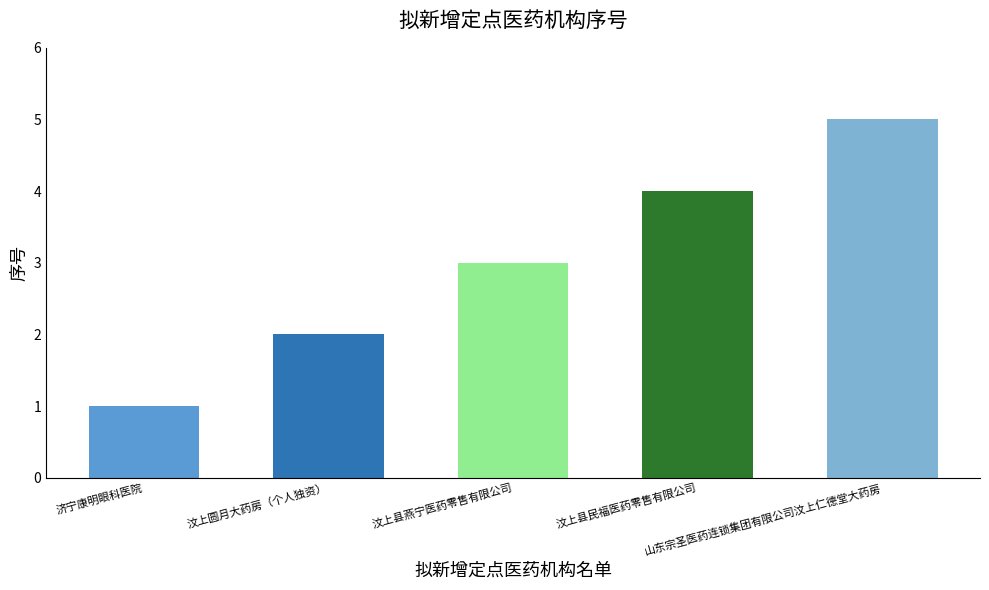

What is the label of the 5th bar from the left?

山东宗圣医药连锁集团有限公司汶上仁德堂大药房